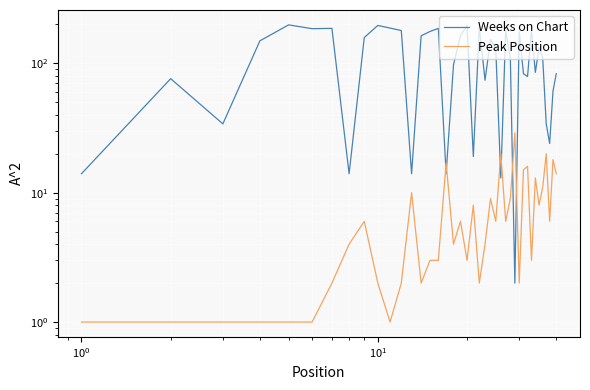

What is the greatest value displayed?

198